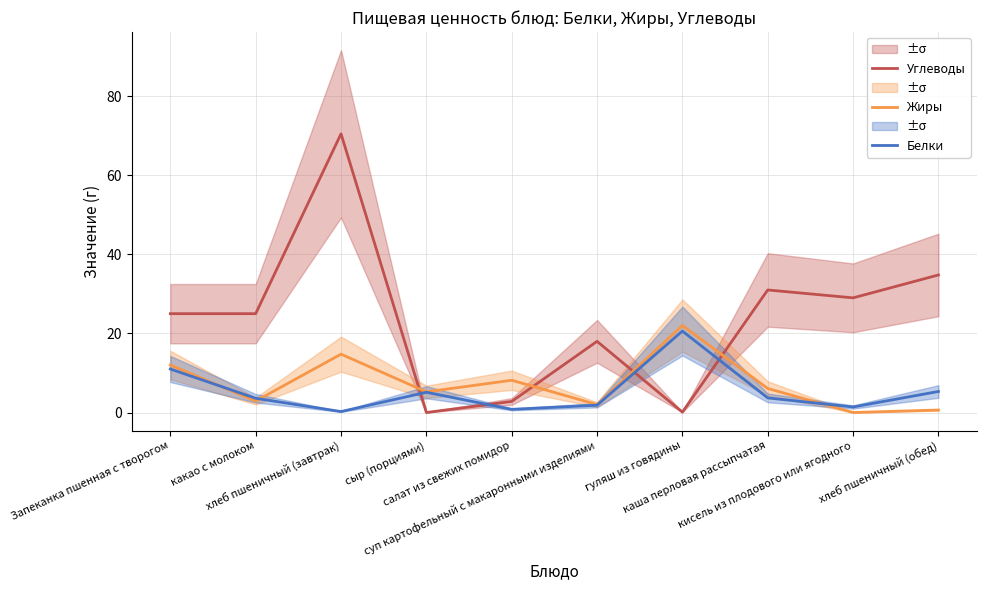

How many times do Белки and Жиры cross each other?

3